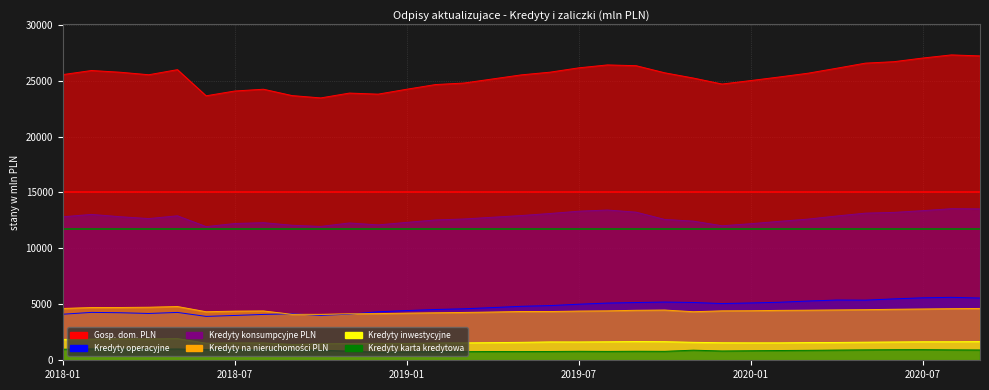

The value of Kredyty na nieruchomości PLN at 2018-11 is 2488. True or false?

False